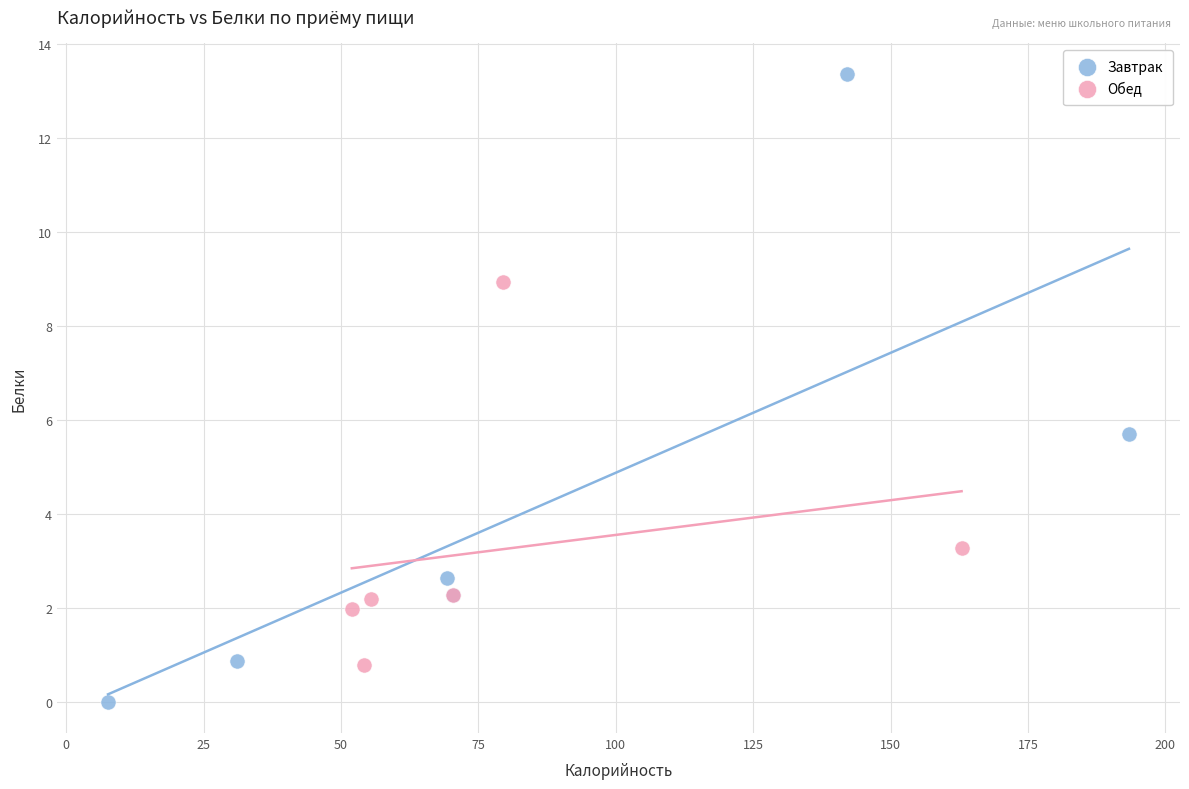

Which series contains the lowest Y value?

Завтрак